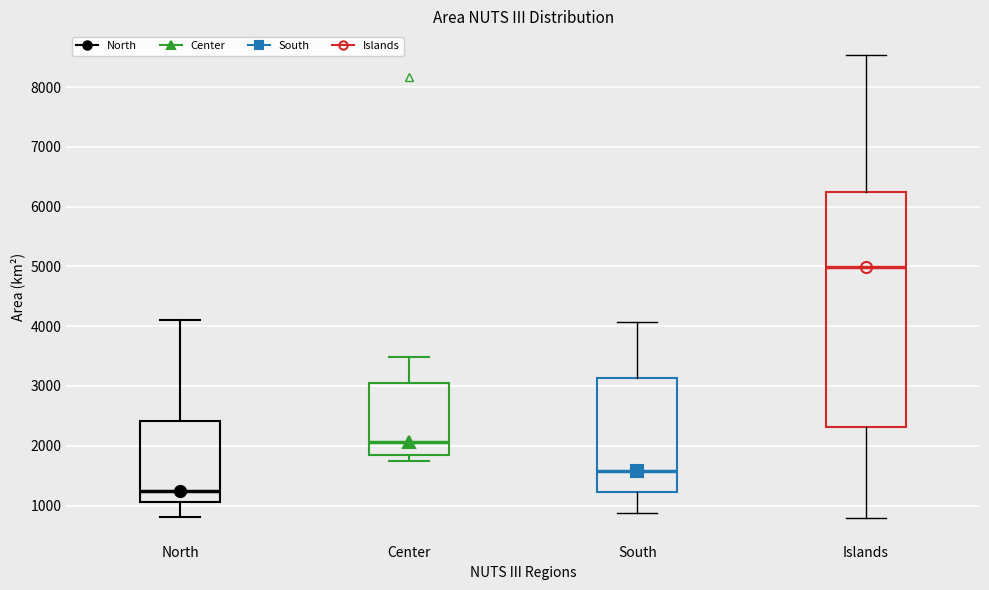

Comparing the boxes themselves (not the whiskers), which one is the tallest?

Islands